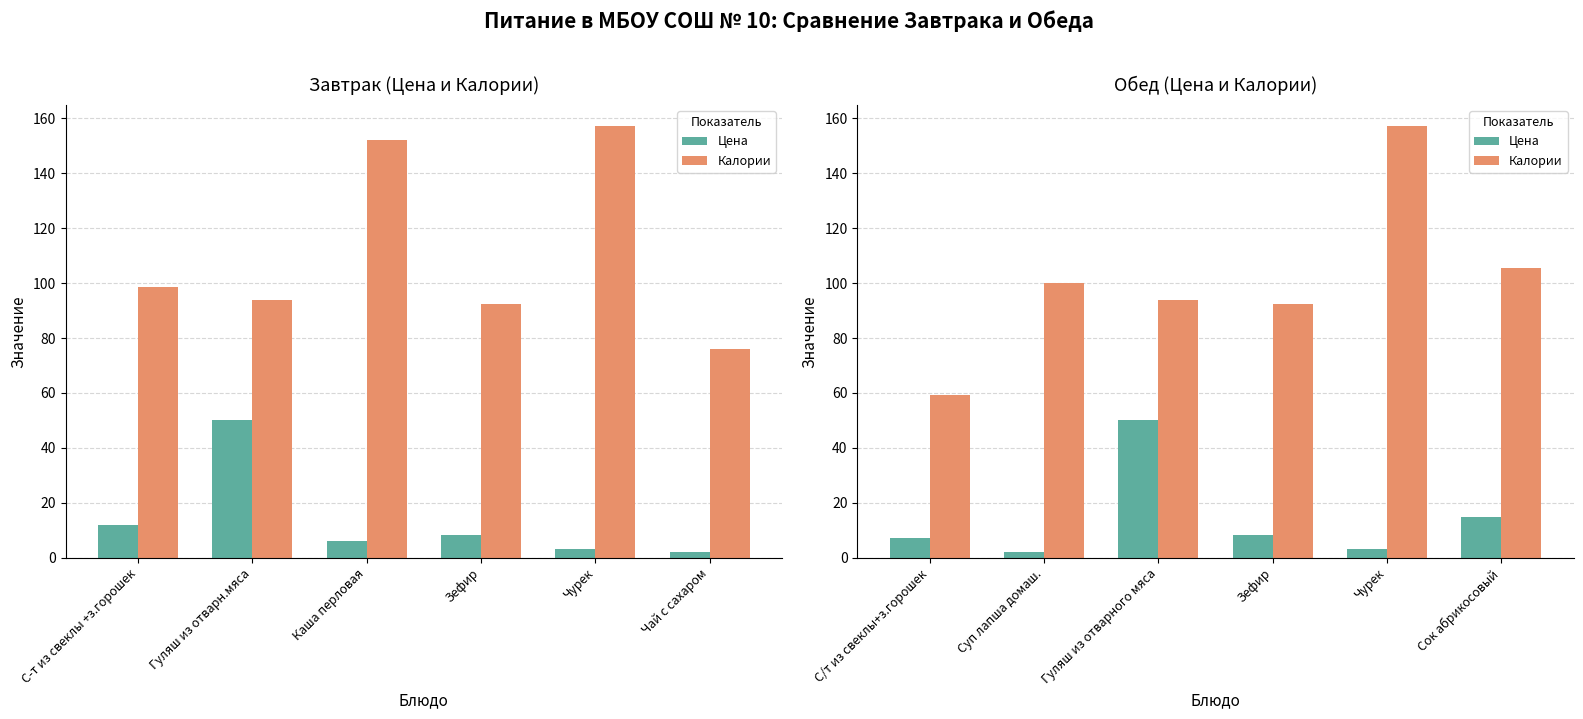

Which series has the largest total across all categories?

Калории